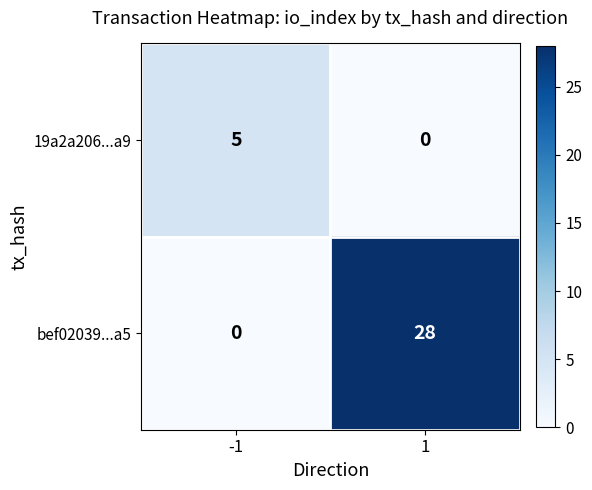

Reading right to left, transcribe all the data shown in this chart.

19a2a206...a9: 0	5
bef02039...a5: 28	0